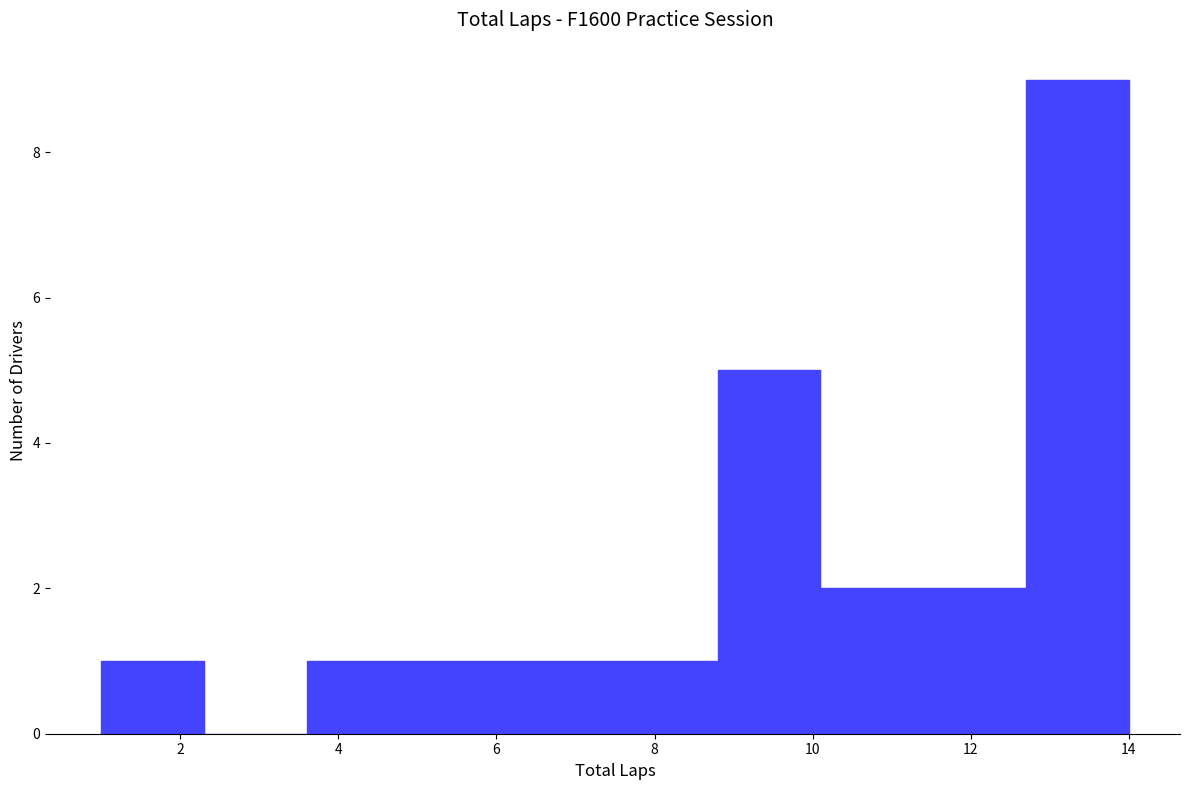

How tall is the bar that spans 4.9 to 6.2 on the x-axis? Neither the bar edges nor the heights are printed on the chart, so give them approximately, as read against the axes.

1